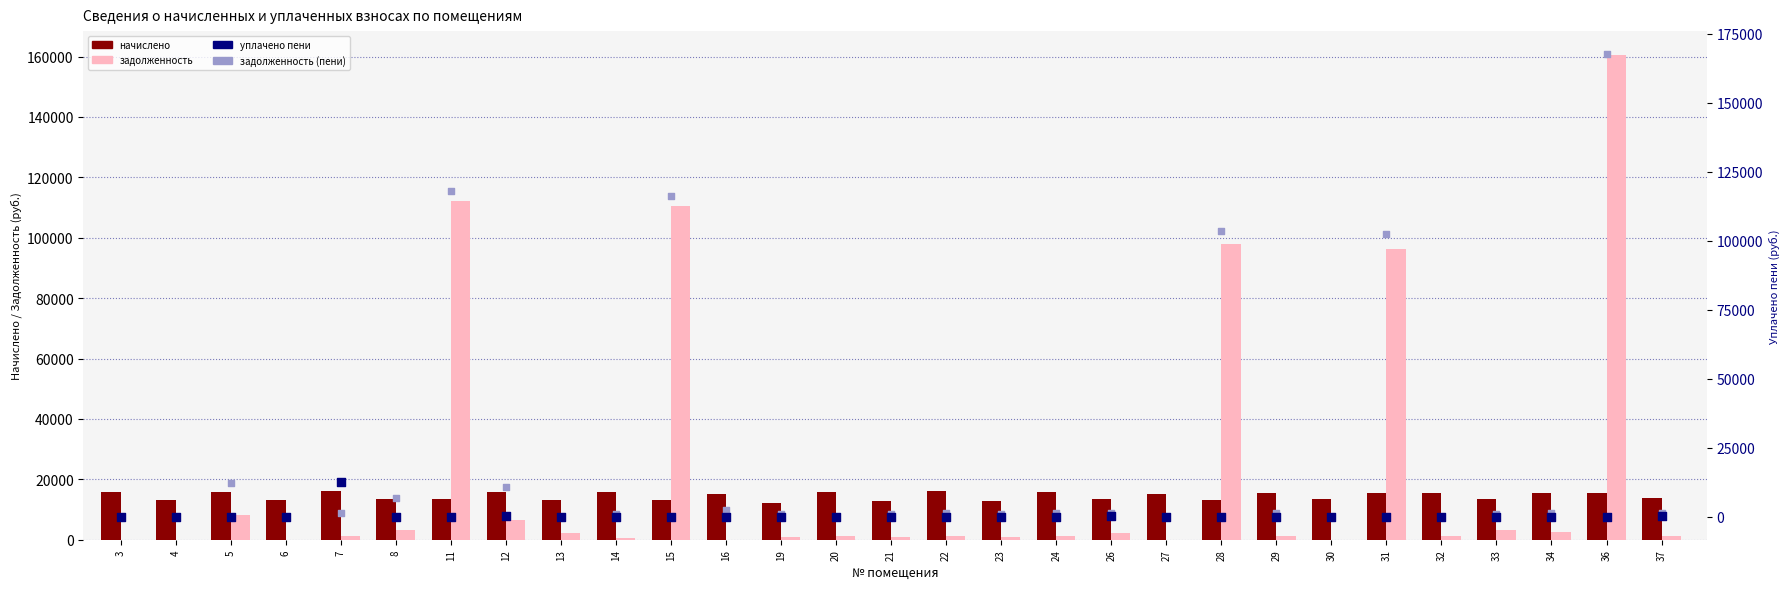

Is the value of задолженность (пени) at 19 greater than the value of задолженность at 29?

No